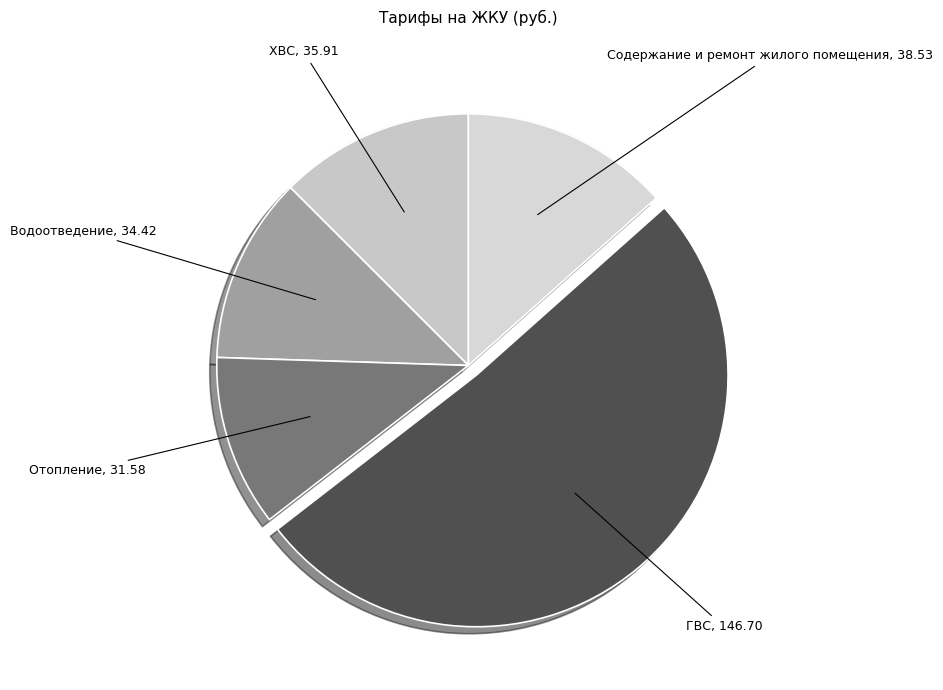

To the nearest percent, what is the difference between the largest and smallest slice percentages?

40%